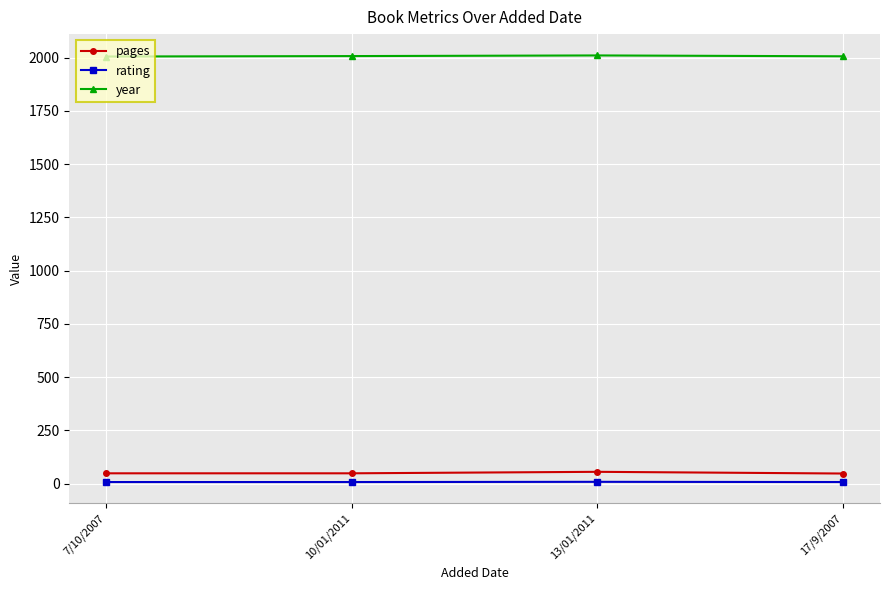

True or false: rating and pages cross at least once.

False